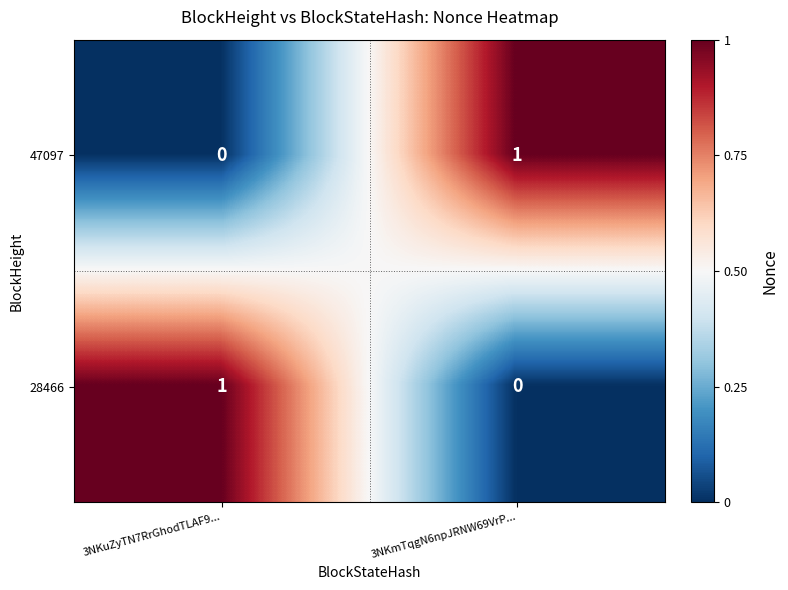

True or false: 47097 has a value of 0 at 3NKmTqgN6npJRNW69VrP....

False